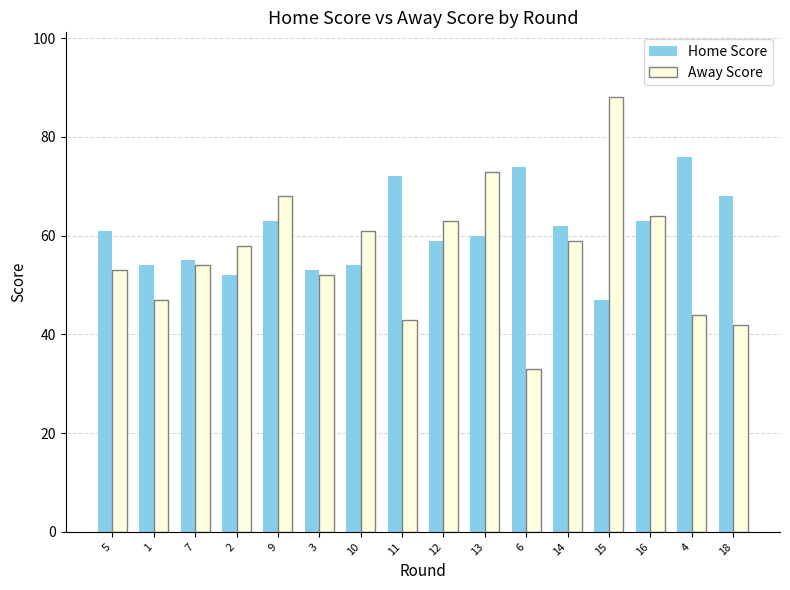

How many values in the Away Score series are below 58?

8